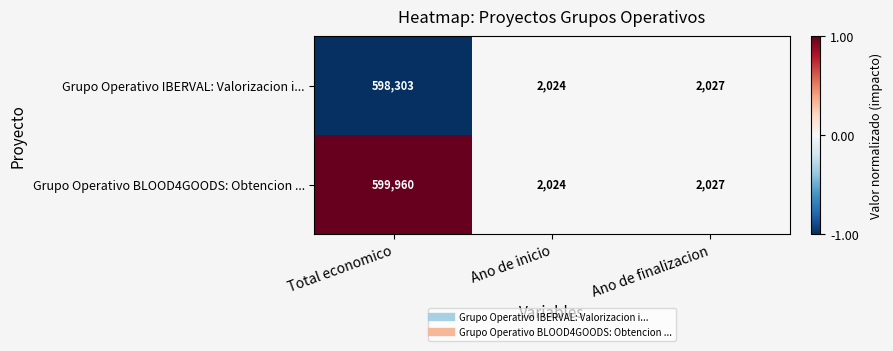

Reading right to left, list all the values displayed in this chart.

Grupo Operativo IBERVAL: Valorizacion i...: Ano de finalizacion=2027	Ano de inicio=2024	Total economico=598303
Grupo Operativo BLOOD4GOODS: Obtencion ...: Ano de finalizacion=2027	Ano de inicio=2024	Total economico=599960